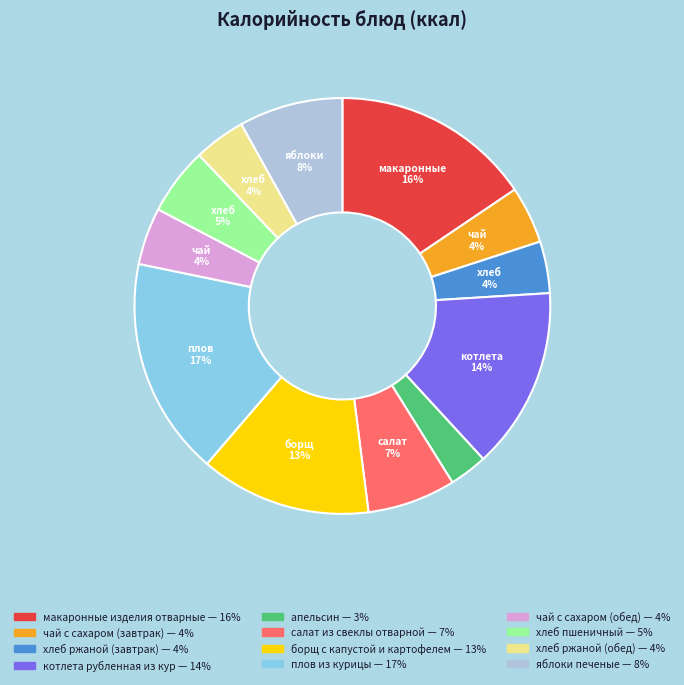

Which has a higher value, чай с сахаром (завтрак) or яблоки печеные?

яблоки печеные